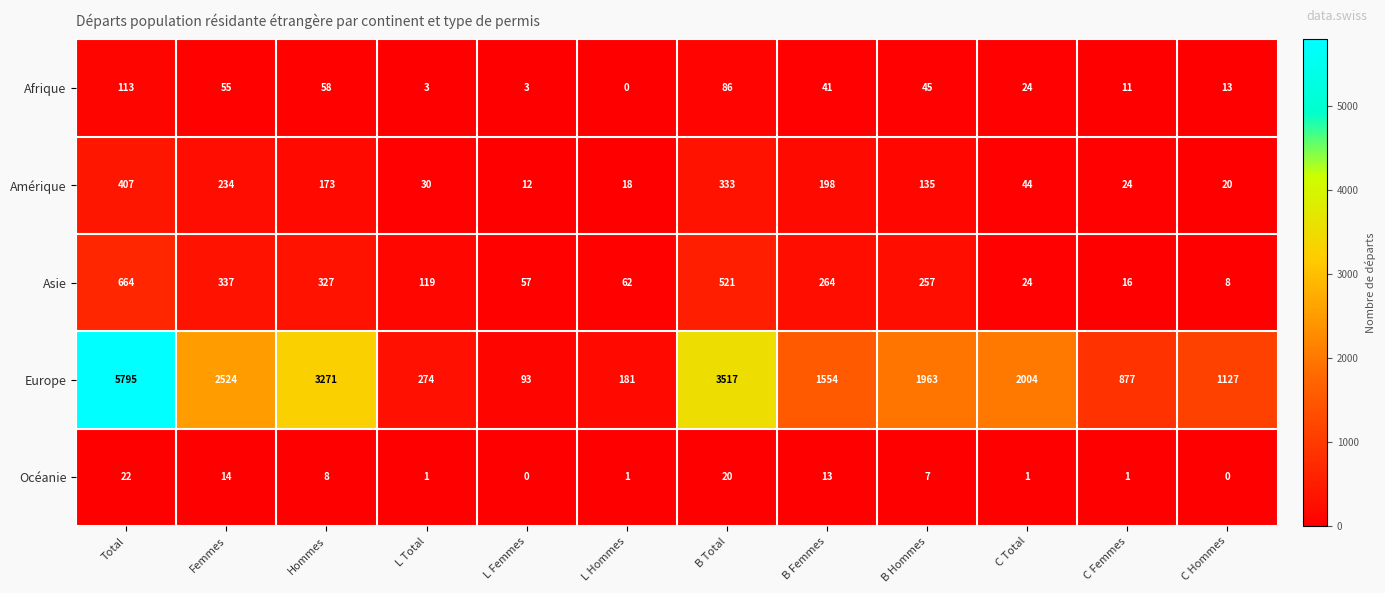

How many data points in Océanie are less than 7?

6